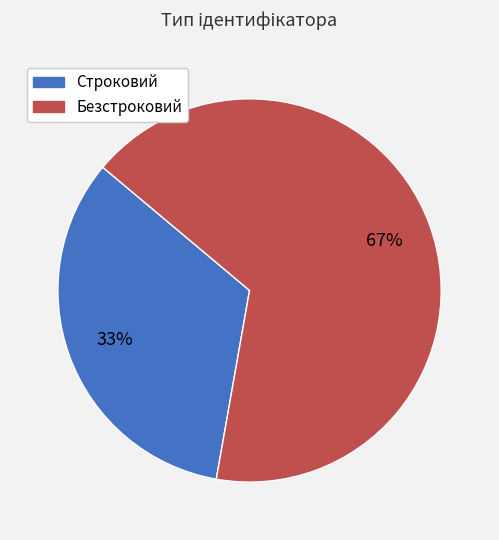

Which category has the smallest portion of the pie?

Строковий